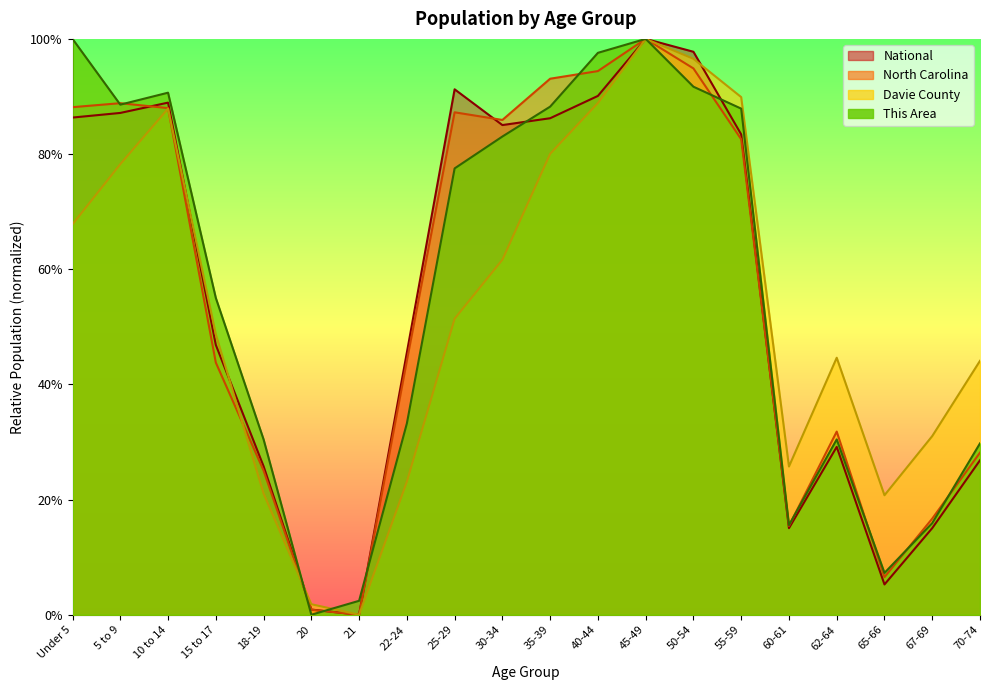

At which label does National reach its minimum?

21